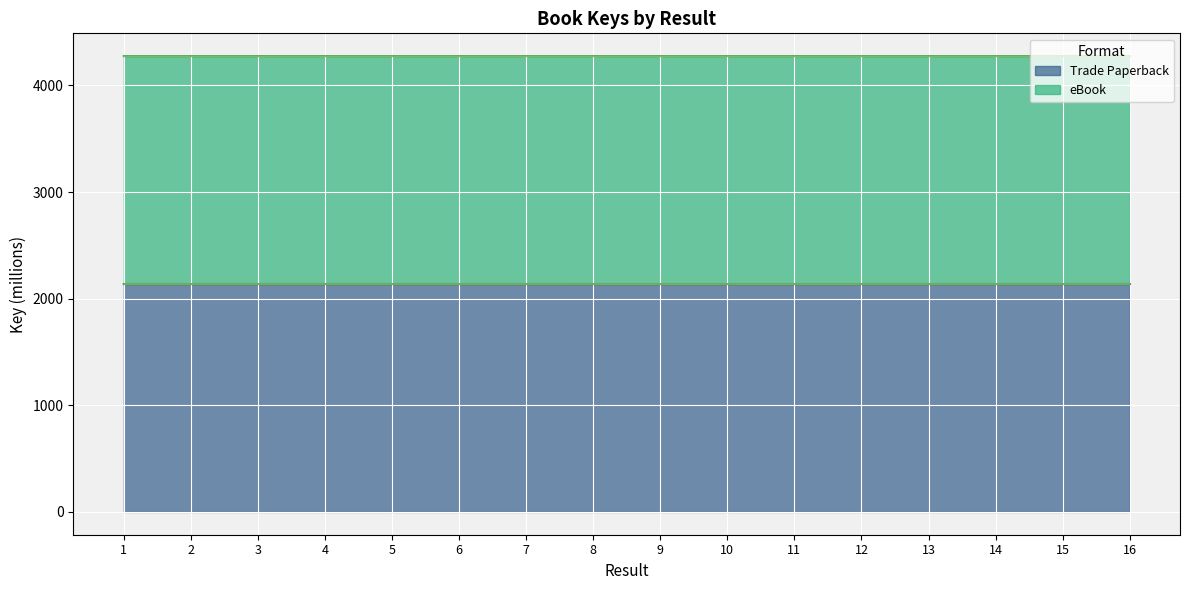

The chart shows a value of 2791.2 at 11. True or false?

False